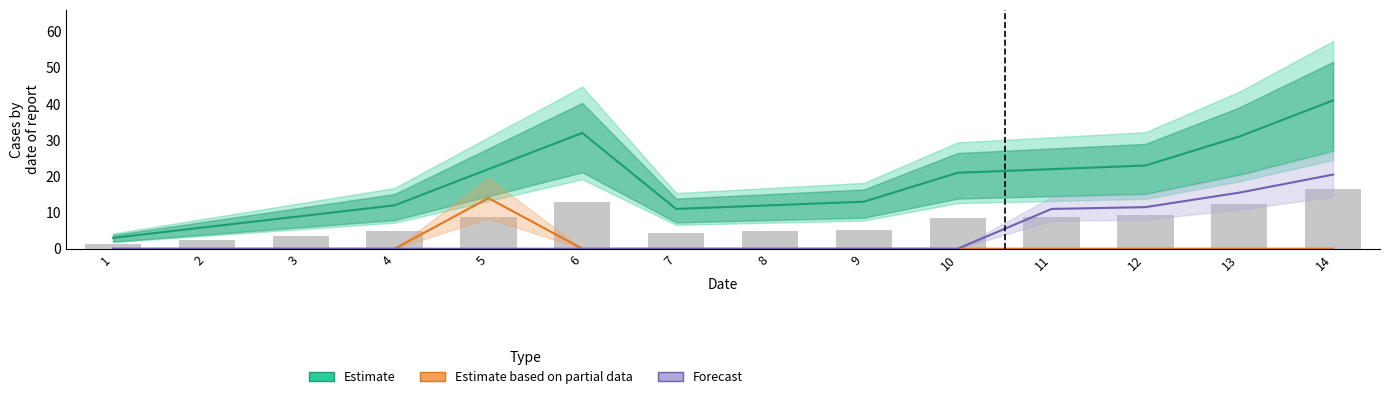

At which category is the sum across all series the highest?

14